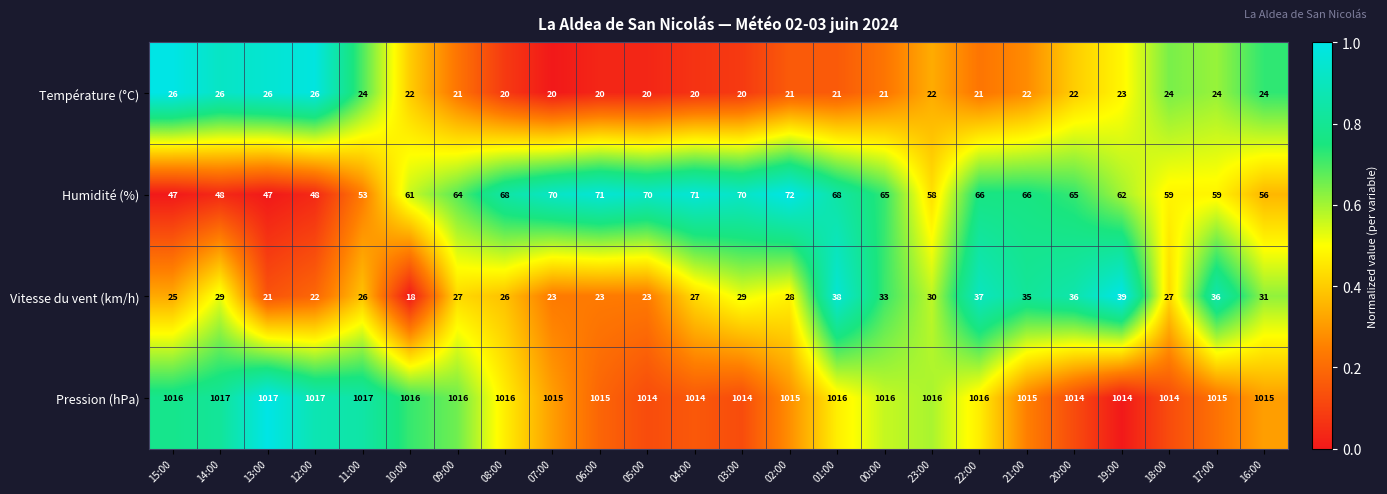

What is the sum of the Humidité (%) values at 01:00 and 00:00?

133